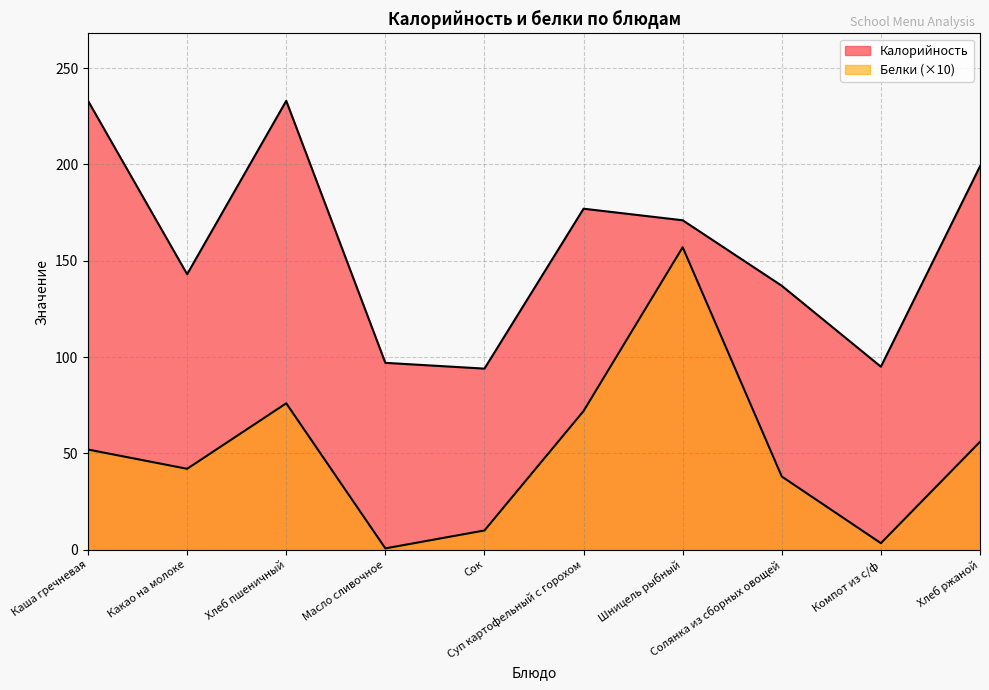

How many values in the Калорийность series exceed 171?

4